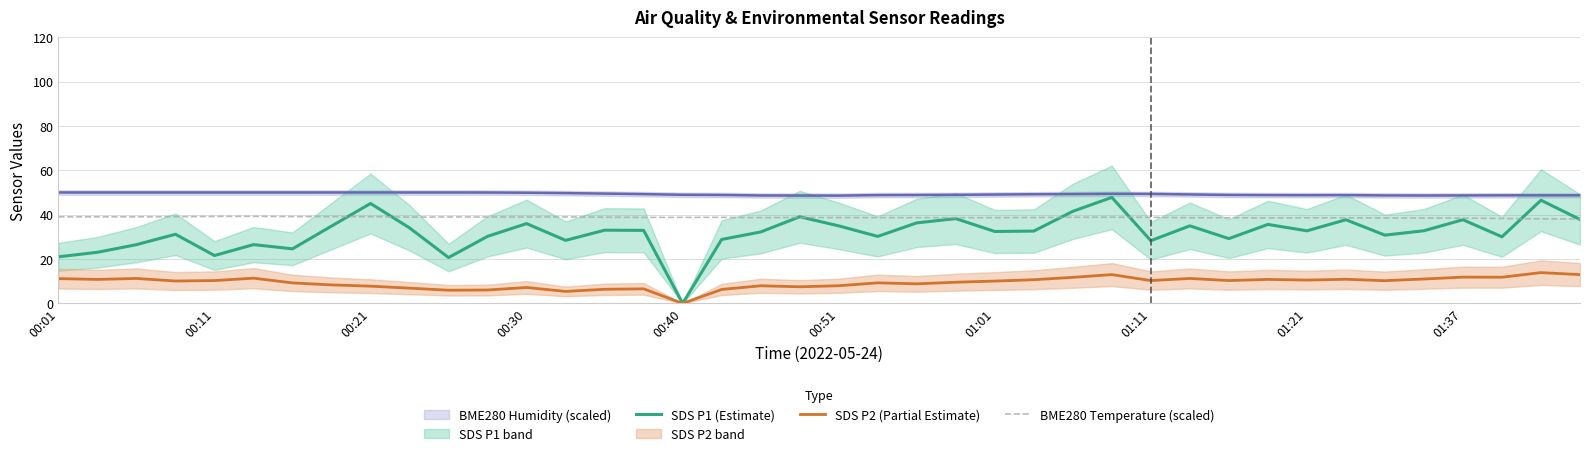

What is the difference between the maximum and second lowest values in the SDS P2 (Partial Estimate) series?

8.5